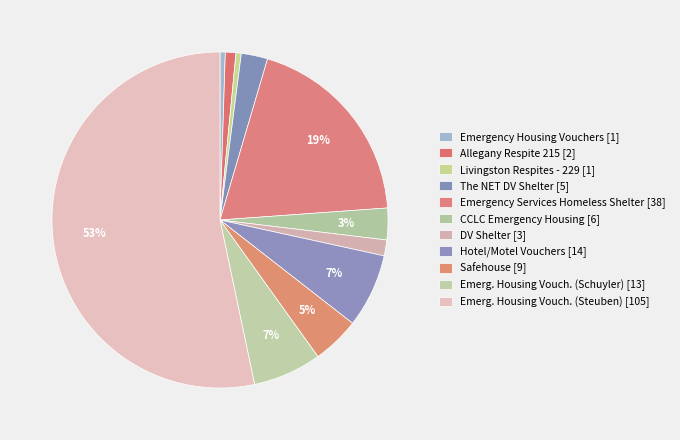

Does any single category account for the majority?

Yes